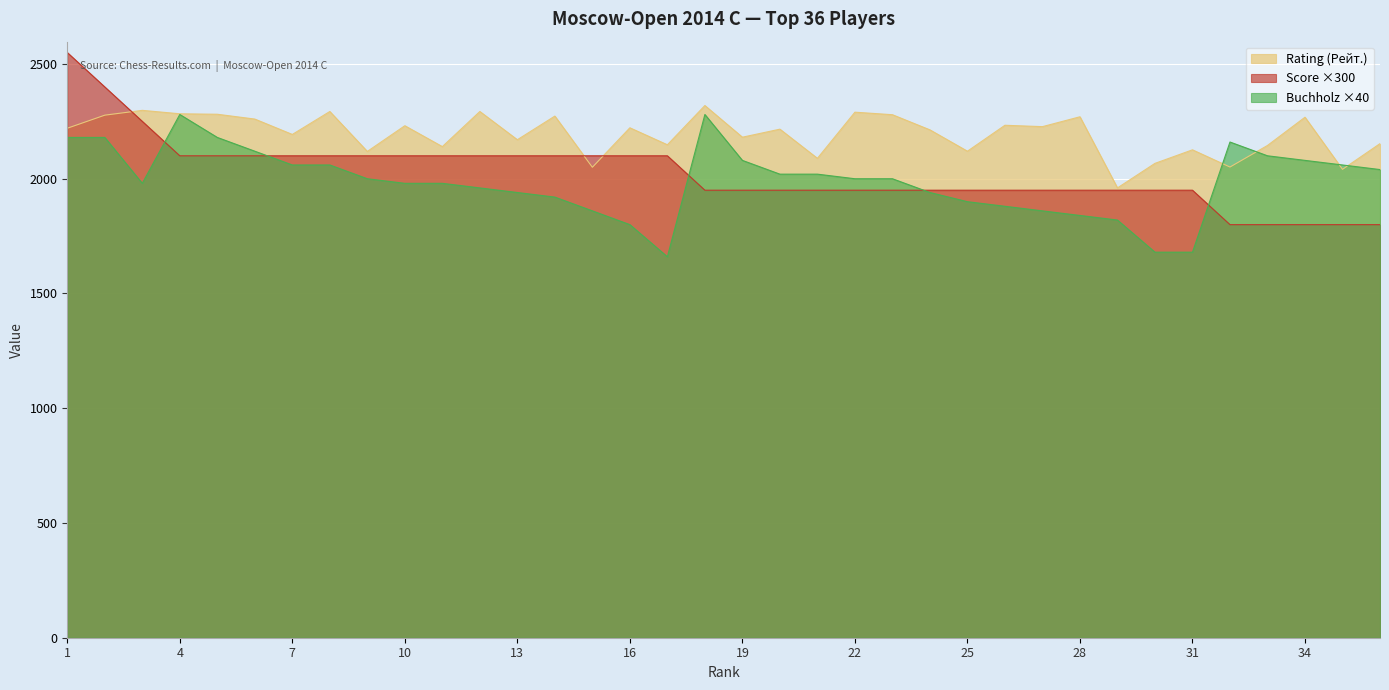

What value does the Rating (Рейт.) series have at 24, to the nearest 50?

2200